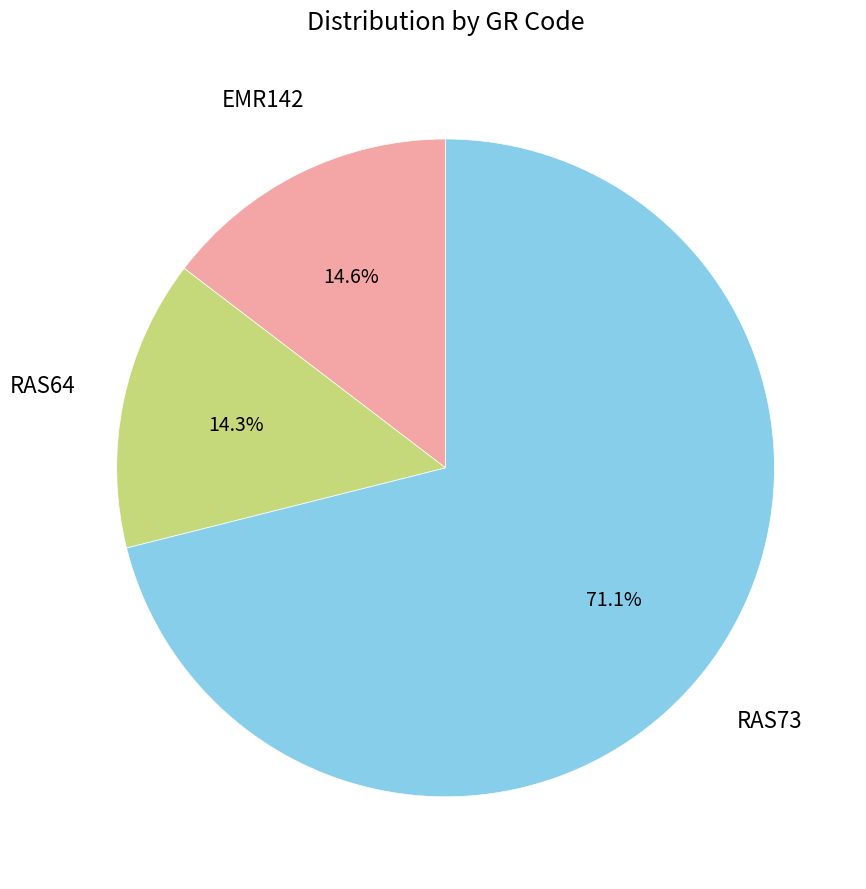

How many slices are in this pie chart?

3